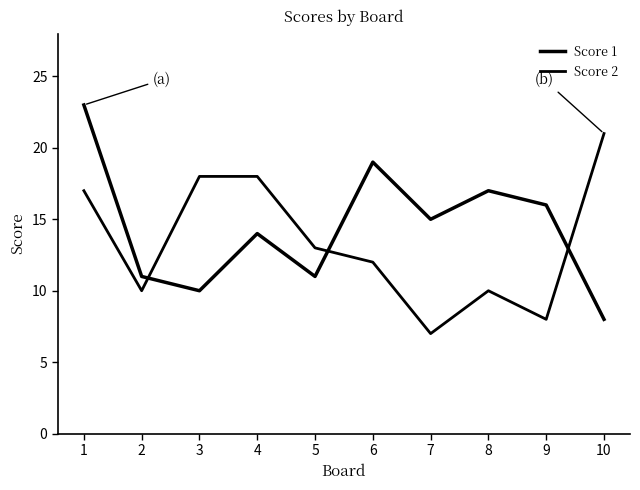

How many lines are shown in the chart?

2